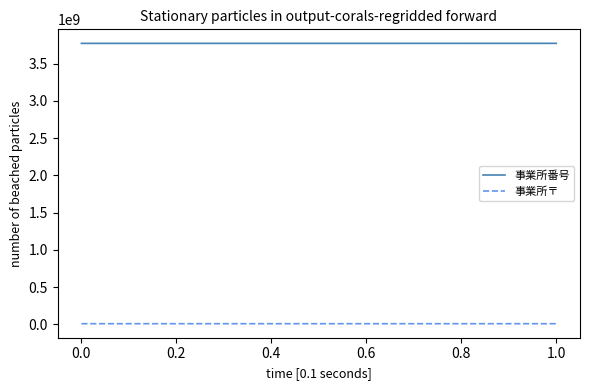

What is the average value of the 事業所番号 series?

3770550084